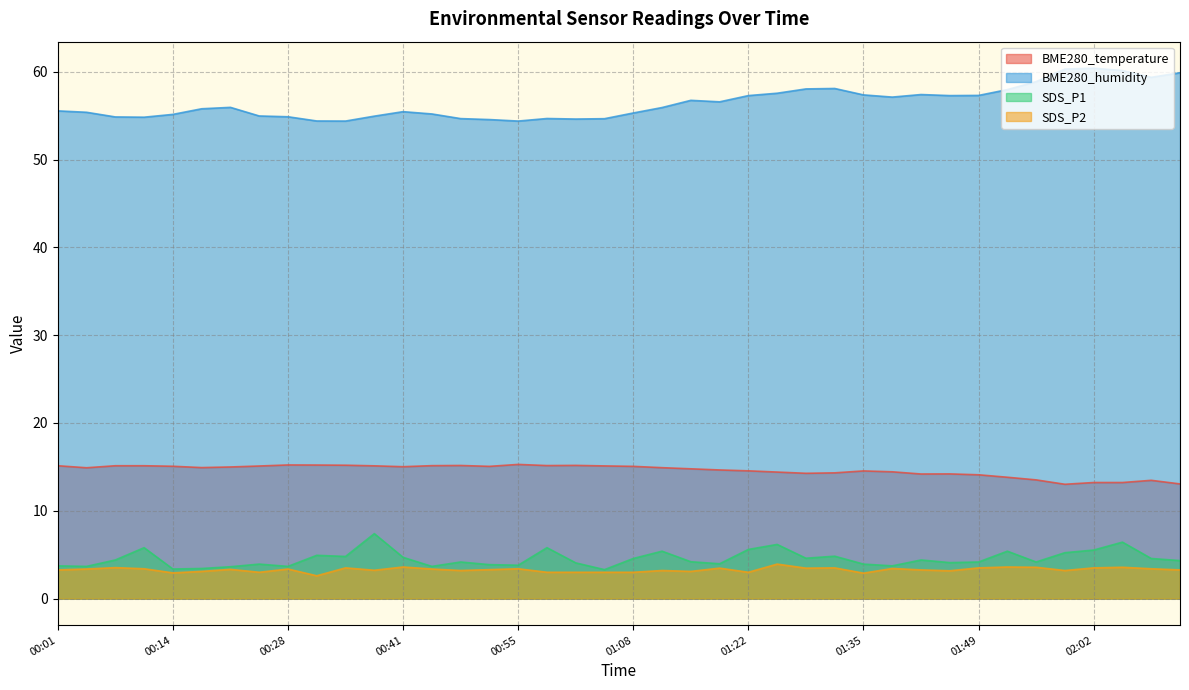

True or false: BME280_temperature and SDS_P2 cross at least once.

False